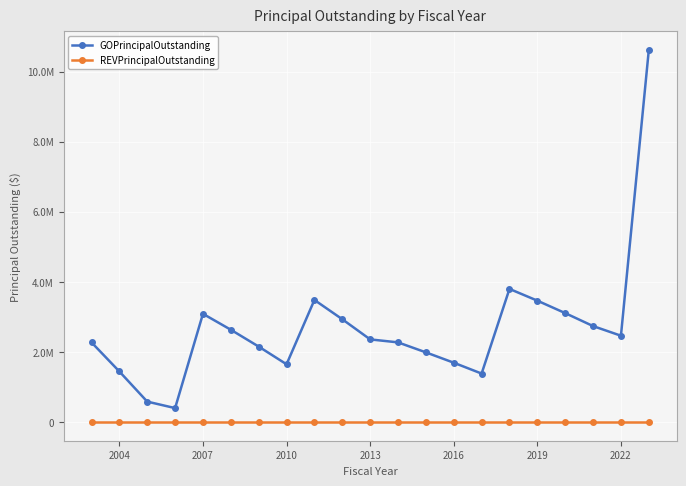

At how many categories does at least one series exceed 9287098?

1